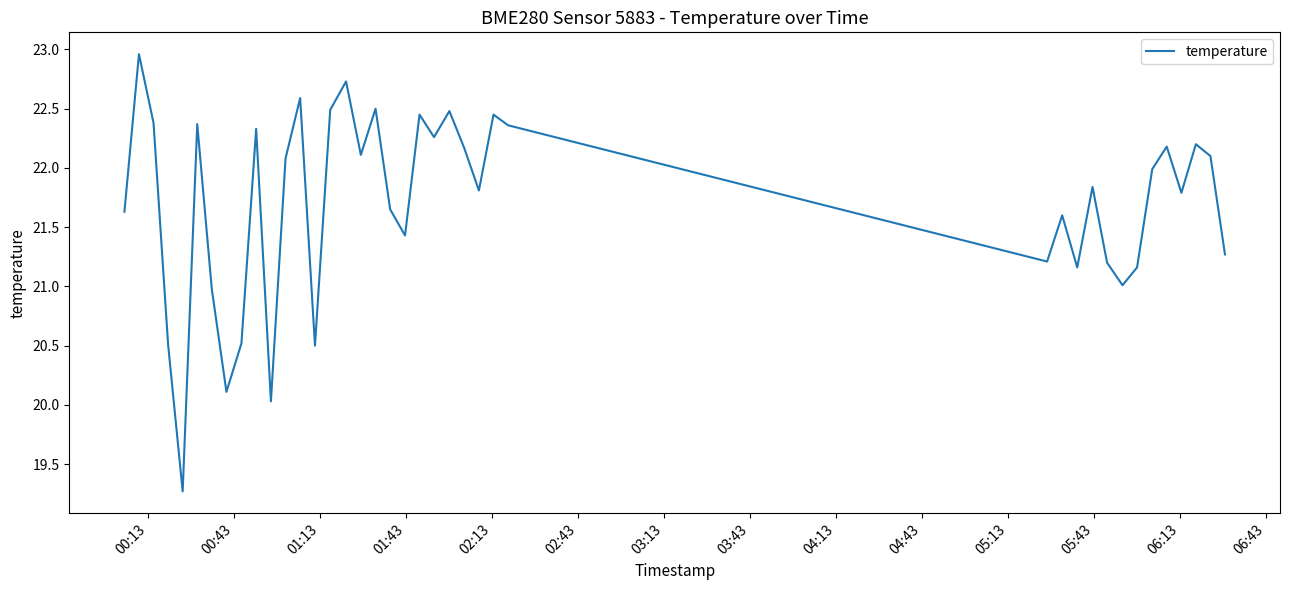

How many distinct data groups are displayed?

1